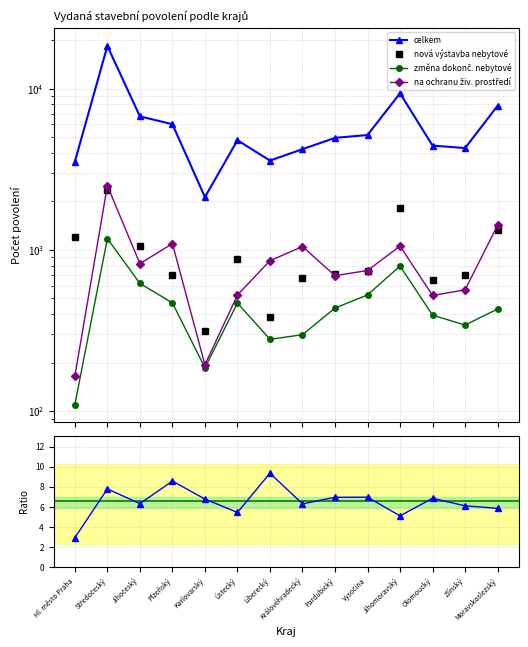

At which category does celkem reach its first local peak?

Středočeský